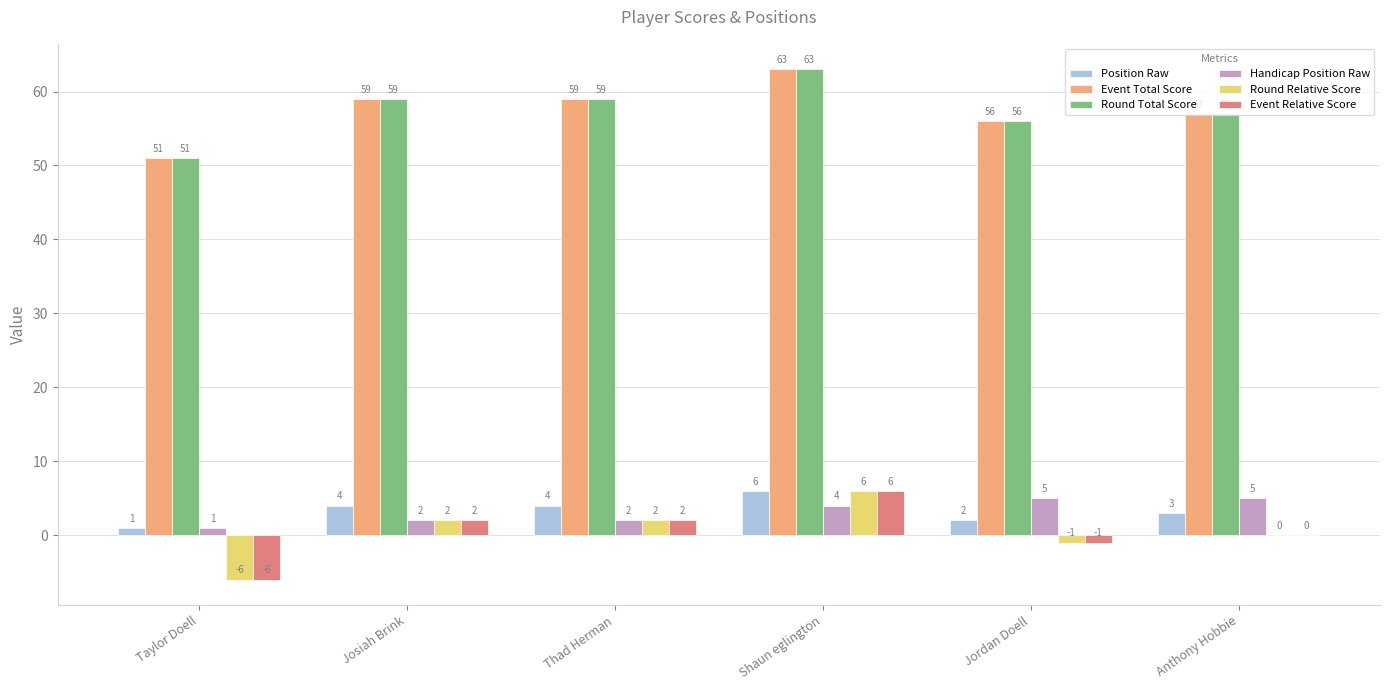

How many categories are shown in the chart?

6